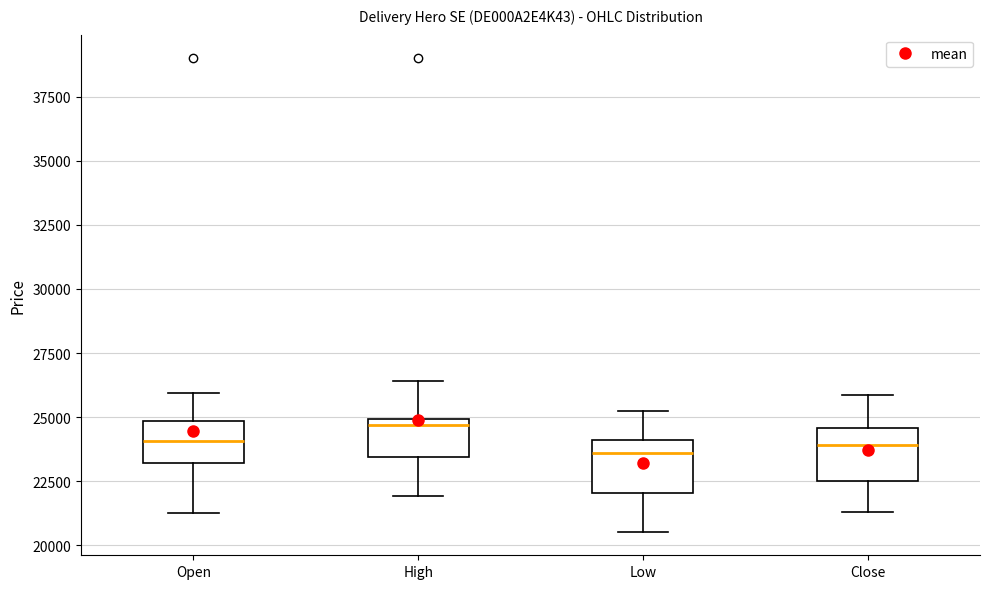

Which box's median line is the highest?

High